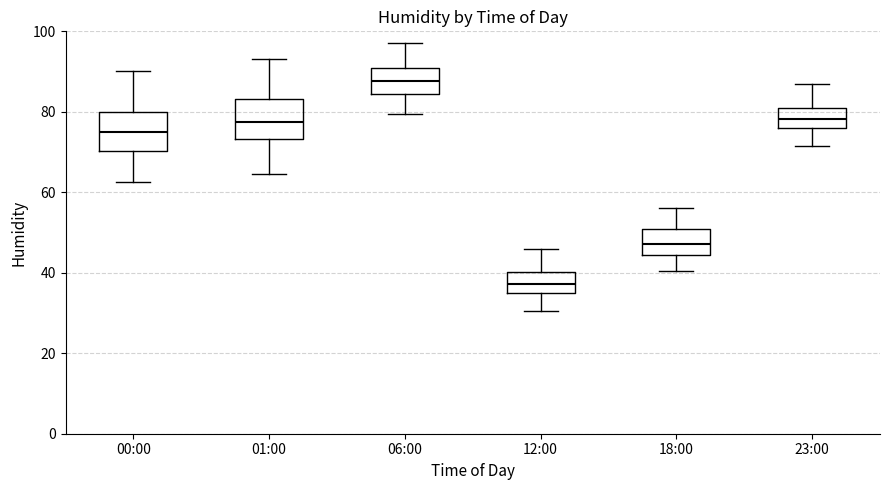

Where does the upper whisker of the box for 01:00 end on the y-axis? The values are not printed on the chart, so give them approximately, as read against the axis.

94